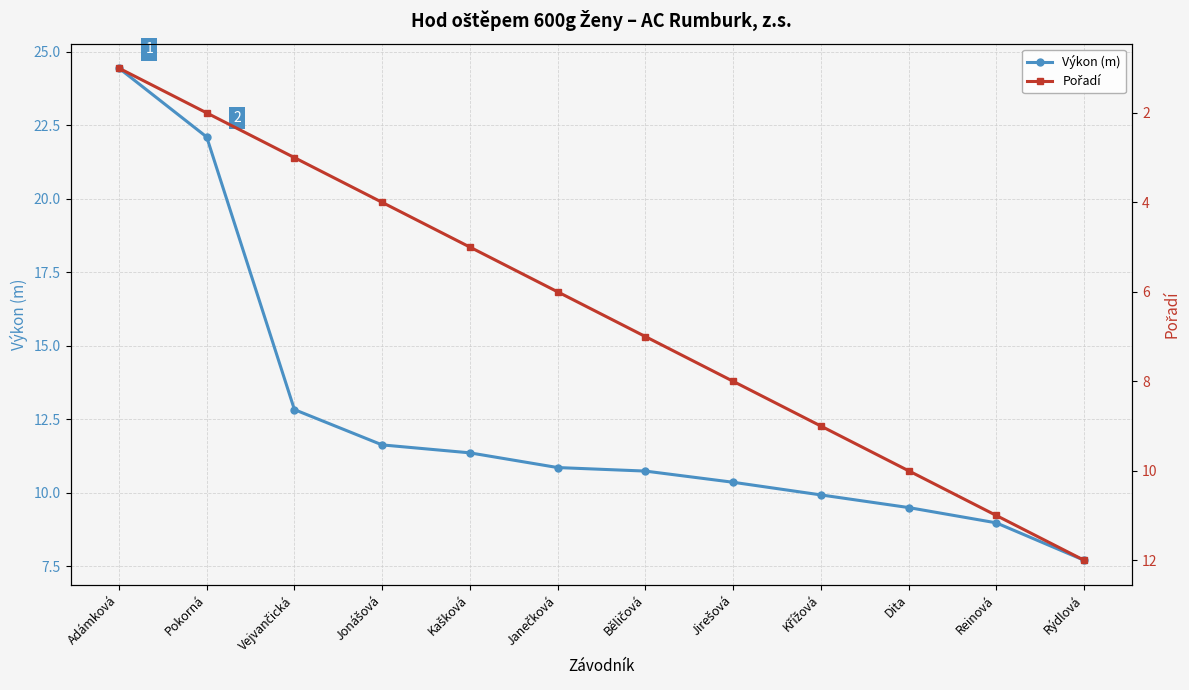

Rank the series at Janečková from highest to lowest value.

Výkon (m), Pořadí